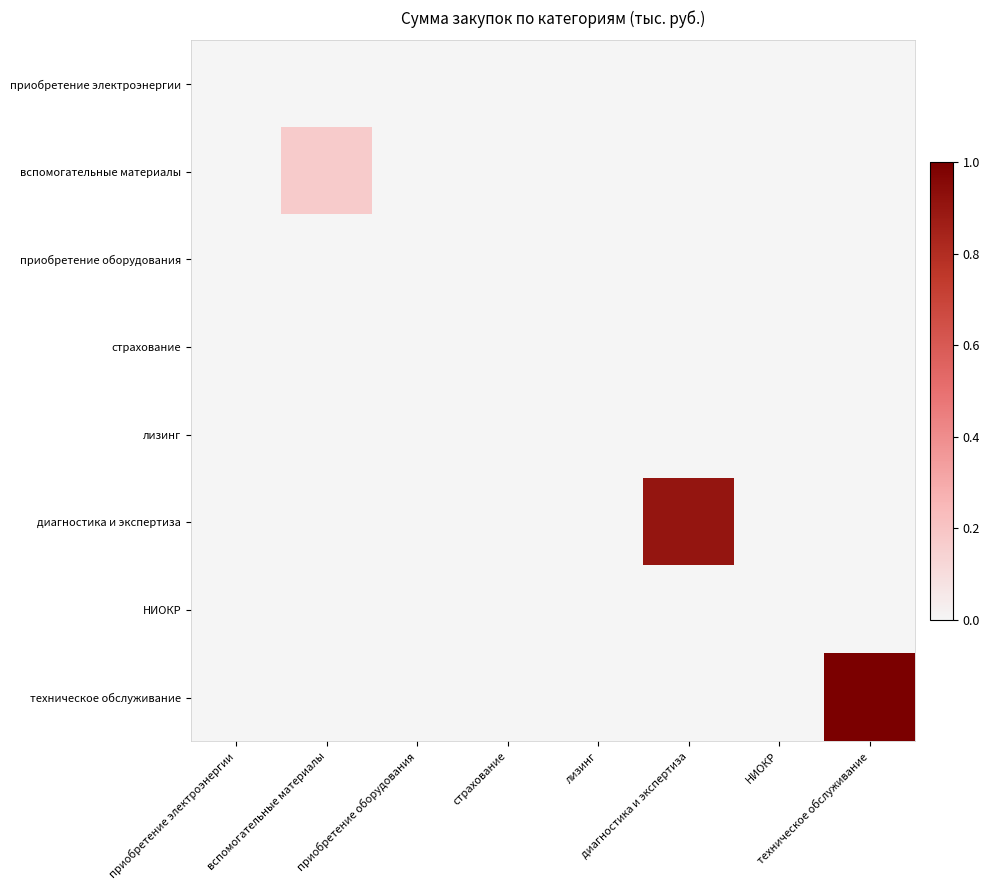

At how many categories does at least one series exceed 0?

3